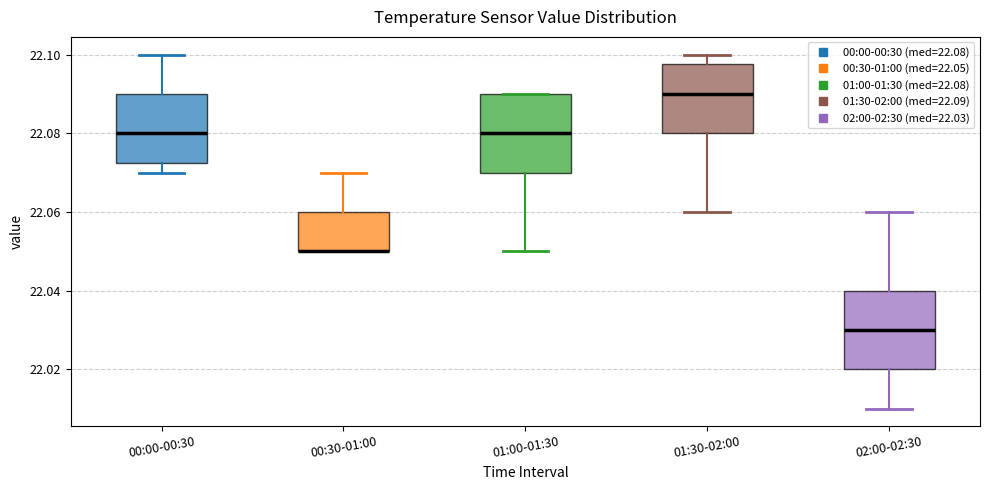

Where is the upper edge of the box for 02:00-02:30 on the y-axis? The values are not printed on the chart, so give them approximately, as read against the axis.

22.040